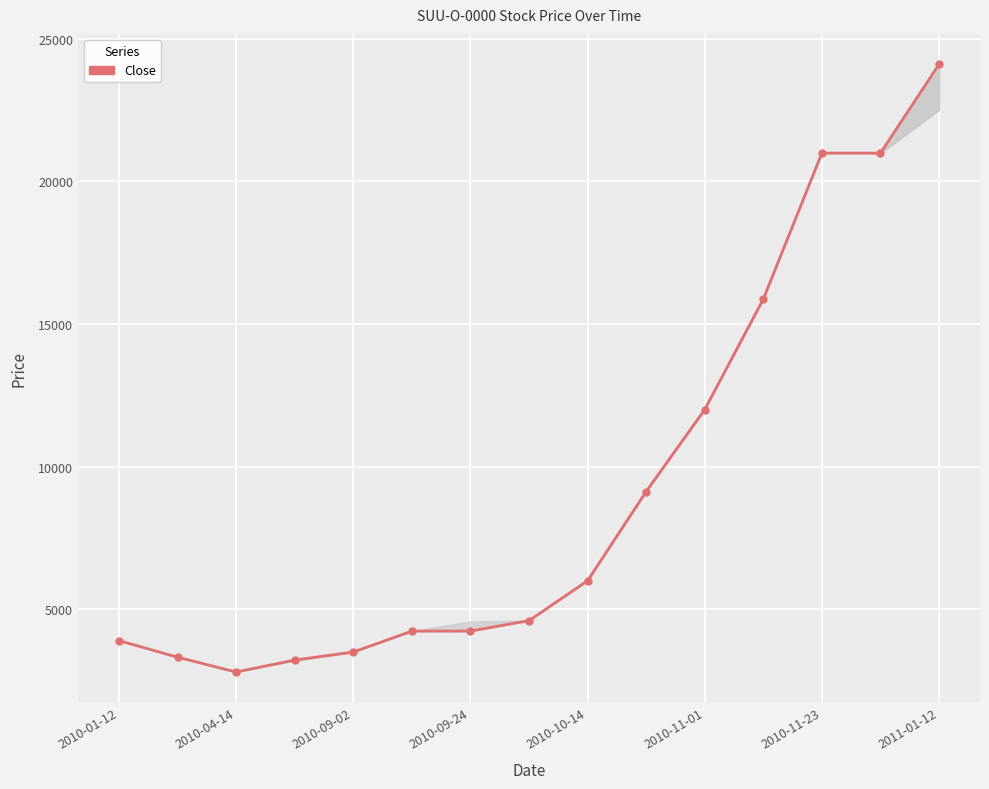

True or false: there are more than 2 points higher than both neighbors.

False